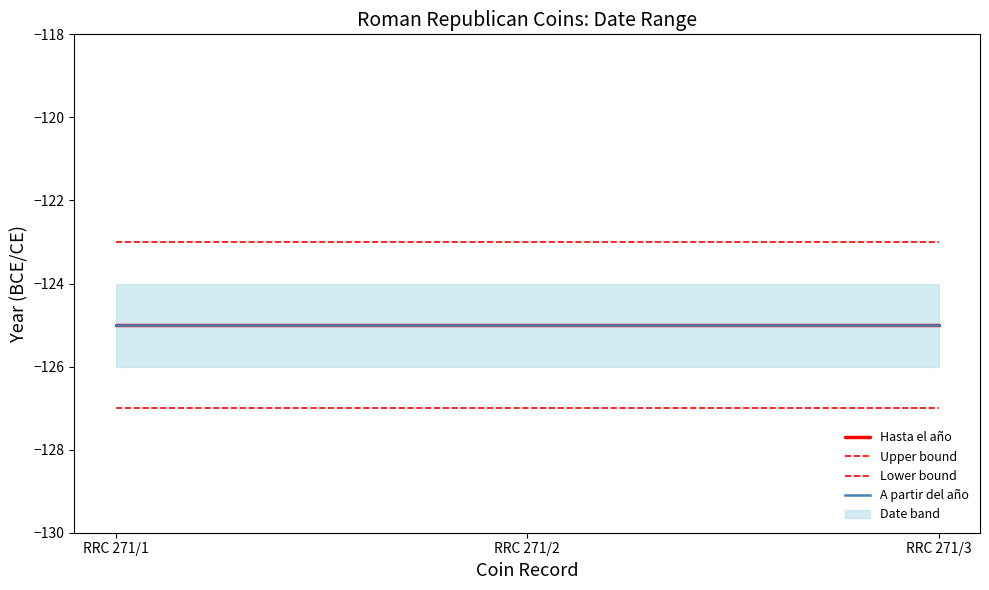

What is the maximum value shown in the chart?

-123